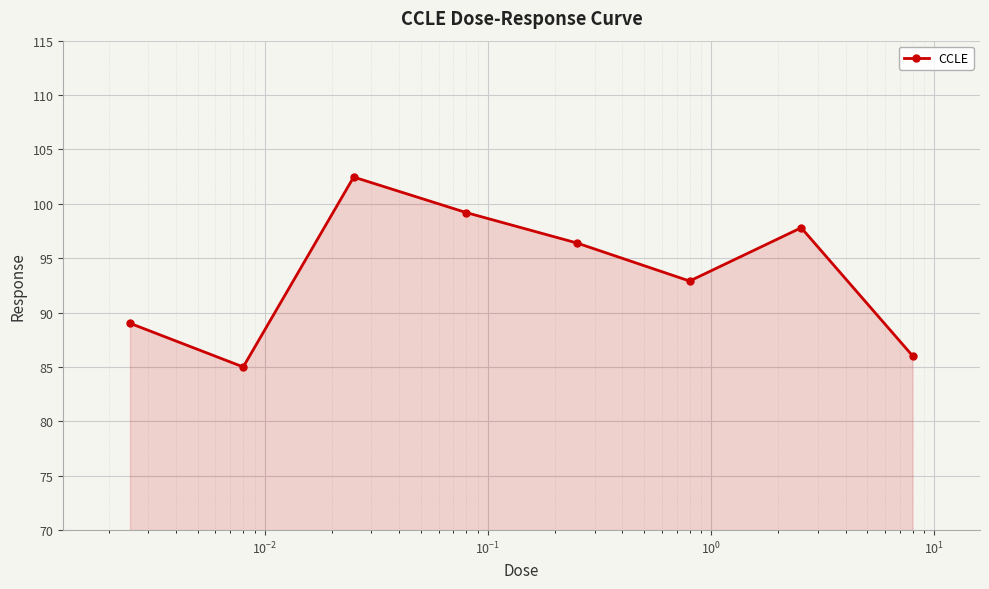

How many points are higher than both their immediate neighbors (excluding endpoints)?

2